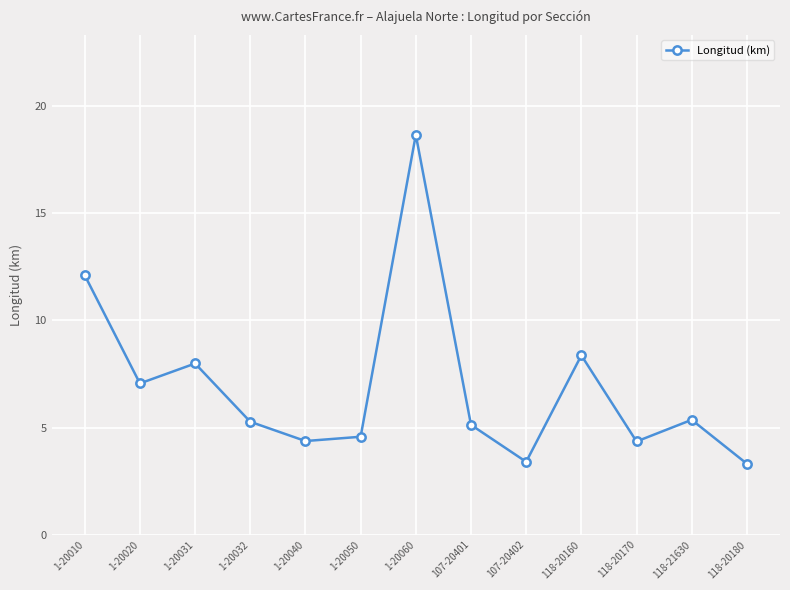

How many data points are less than 5?

5